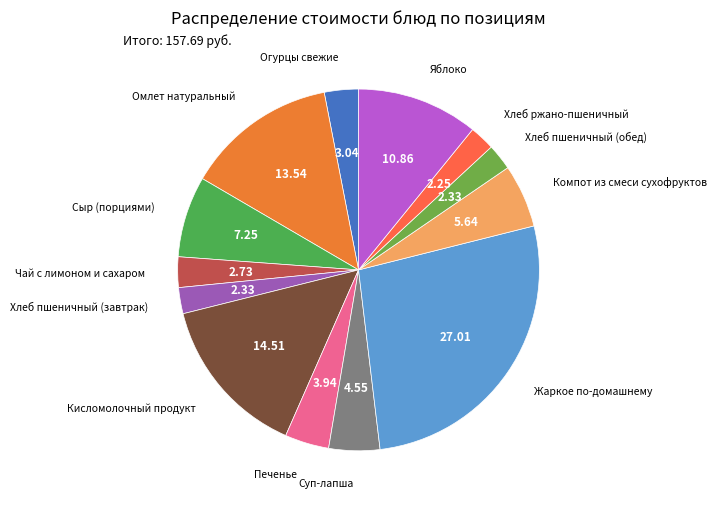

Is Омлет натуральный the majority of the pie?

No